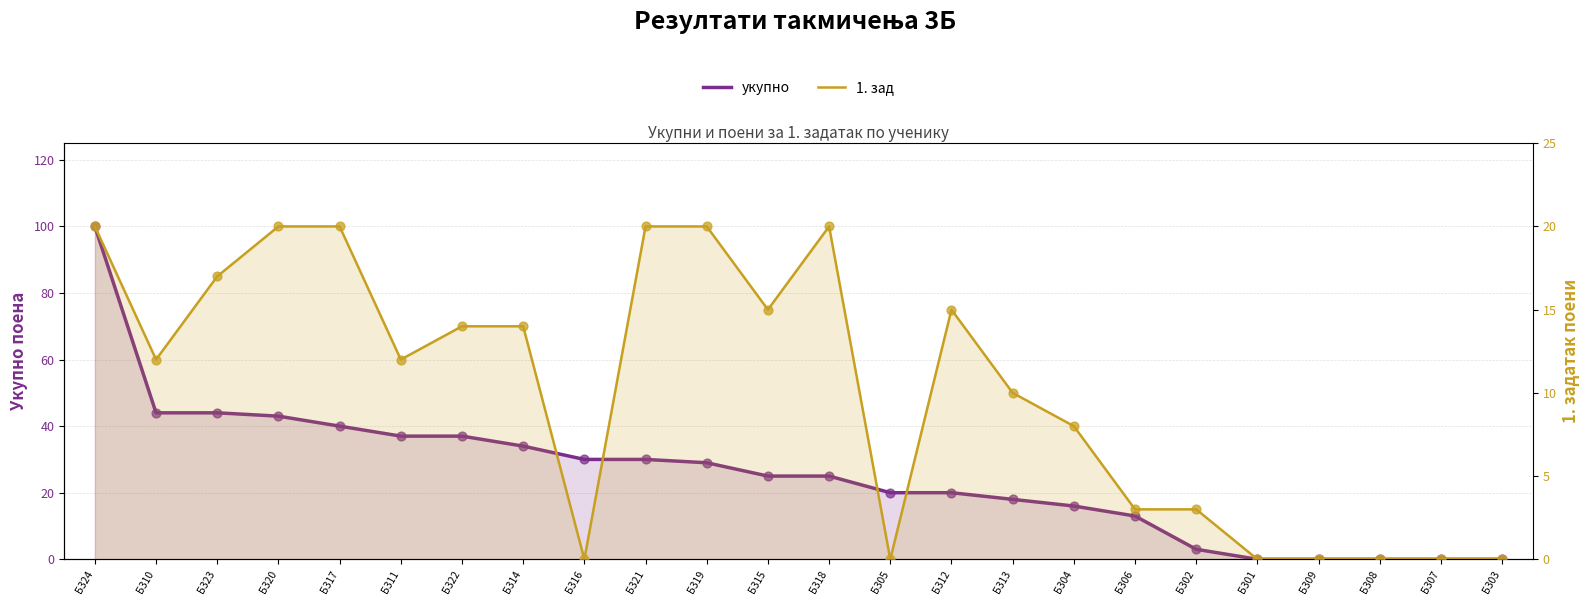

Which series has the largest Y range (max minus min)?

укупно